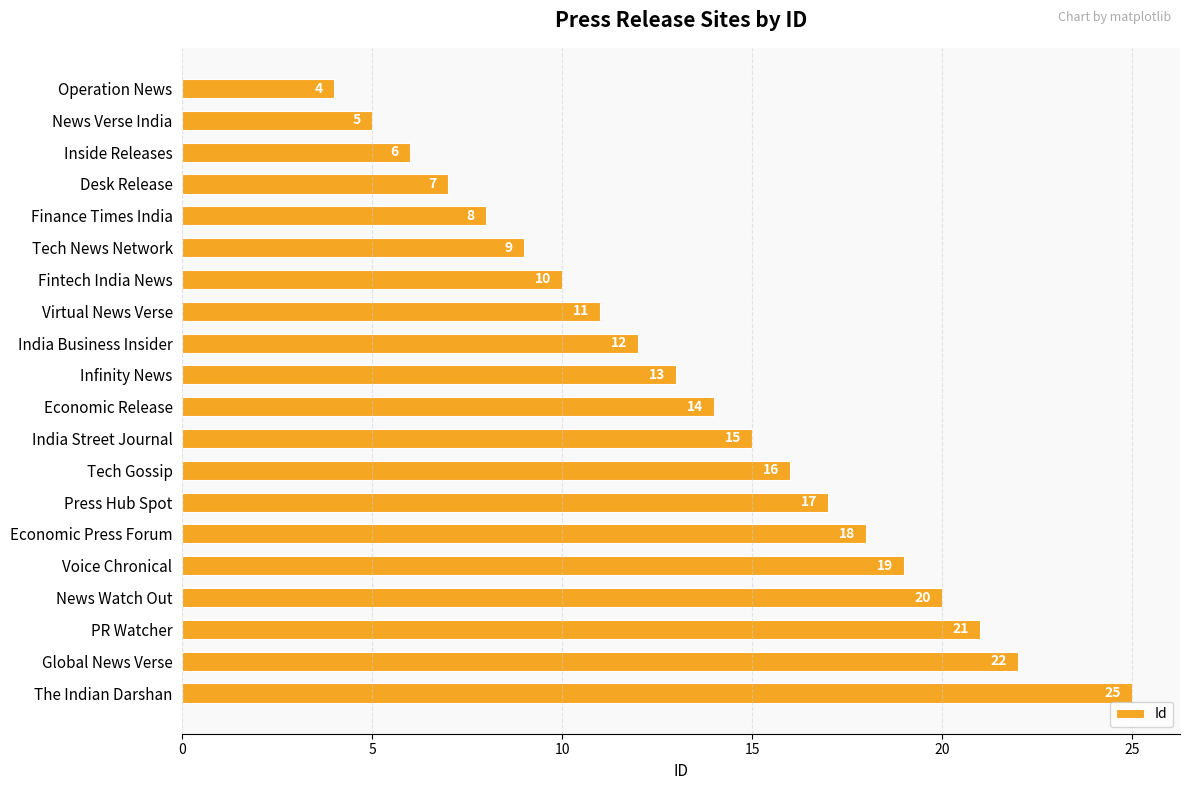

What is the change in value from Finance Times India to Press Hub Spot?

+9